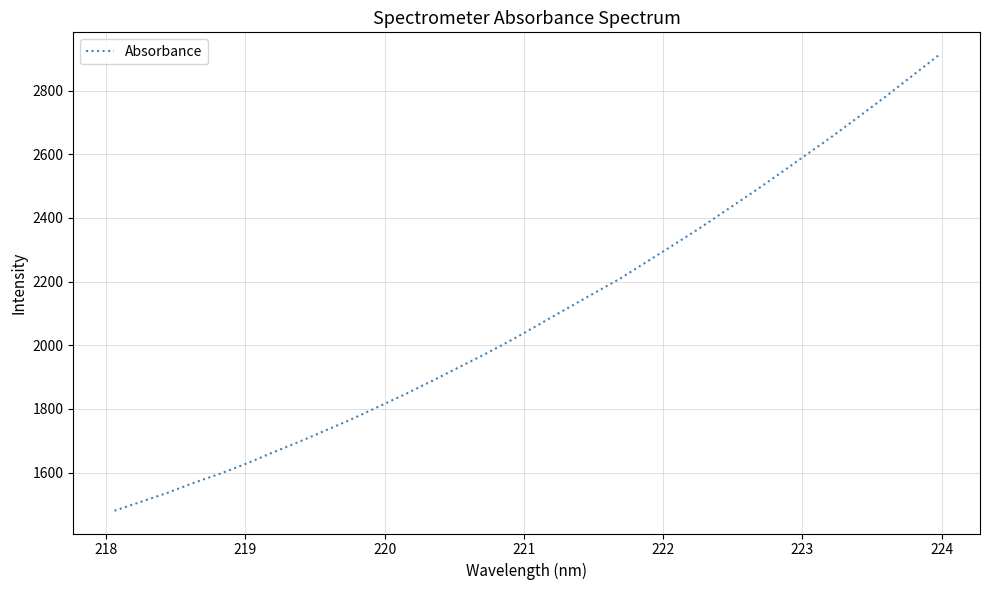

Count the number of values greater than 2067.

16